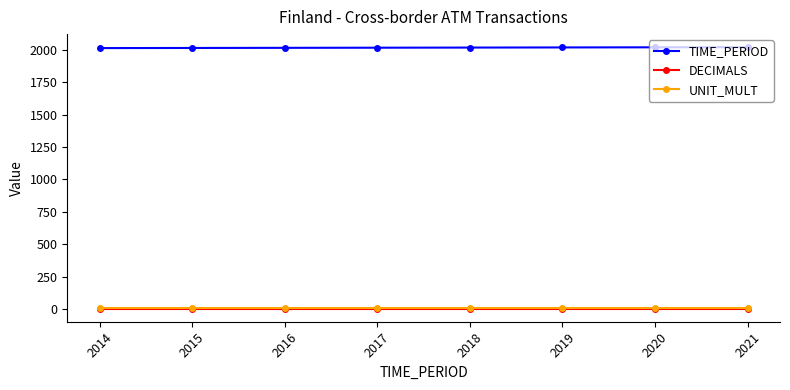

True or false: DECIMALS has a value of 3 at 2021.

True